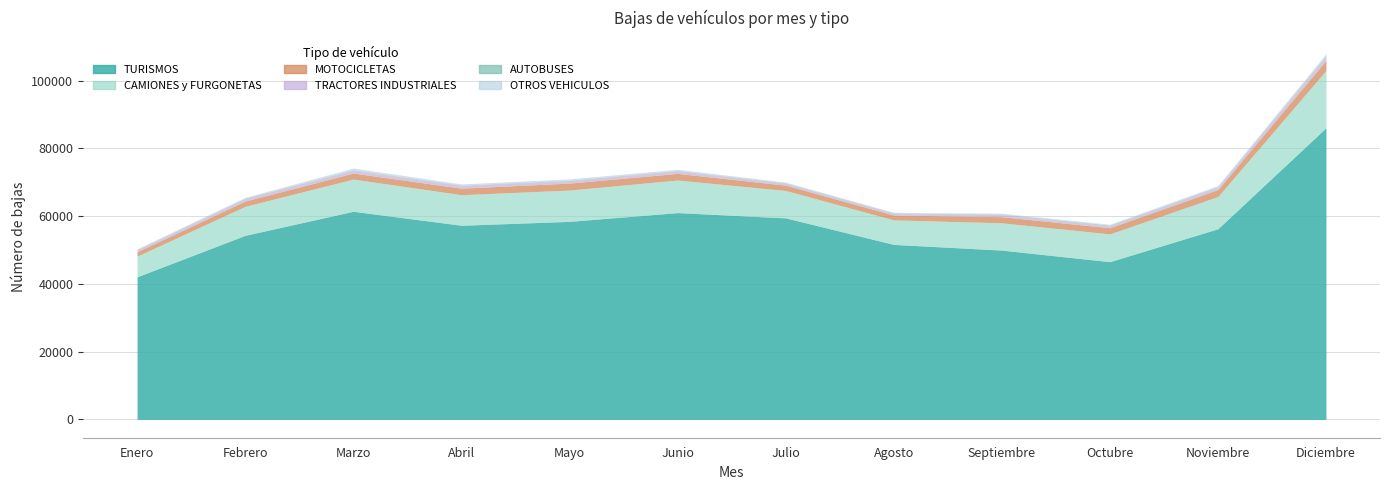

How many values in the AUTOBUSES series are below 159?

6